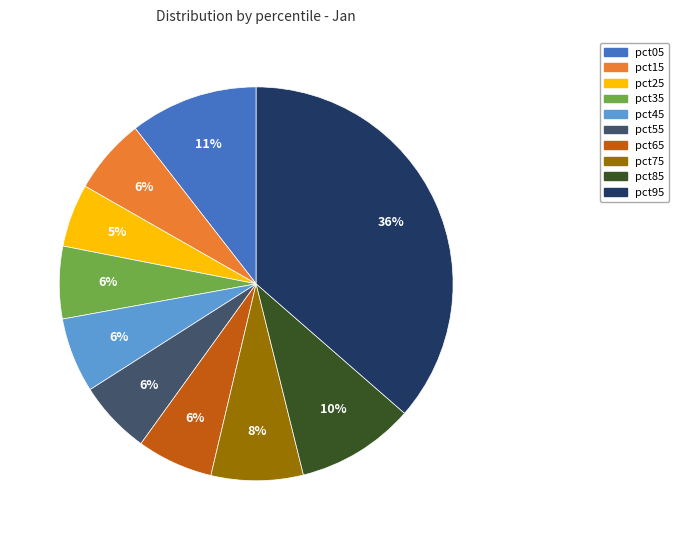

Which slice is the largest?

pct95